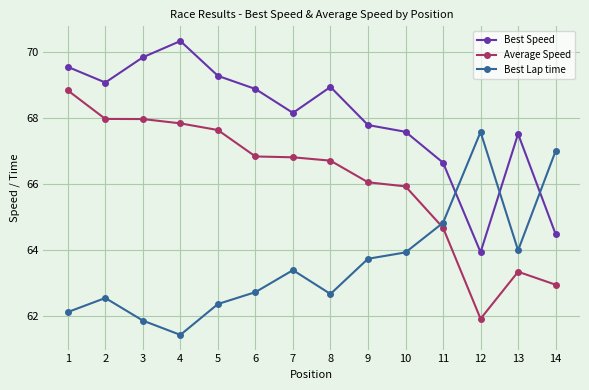

Rank the series by their maximum value, from highest to lowest.

Best Speed, Average Speed, Best Lap time